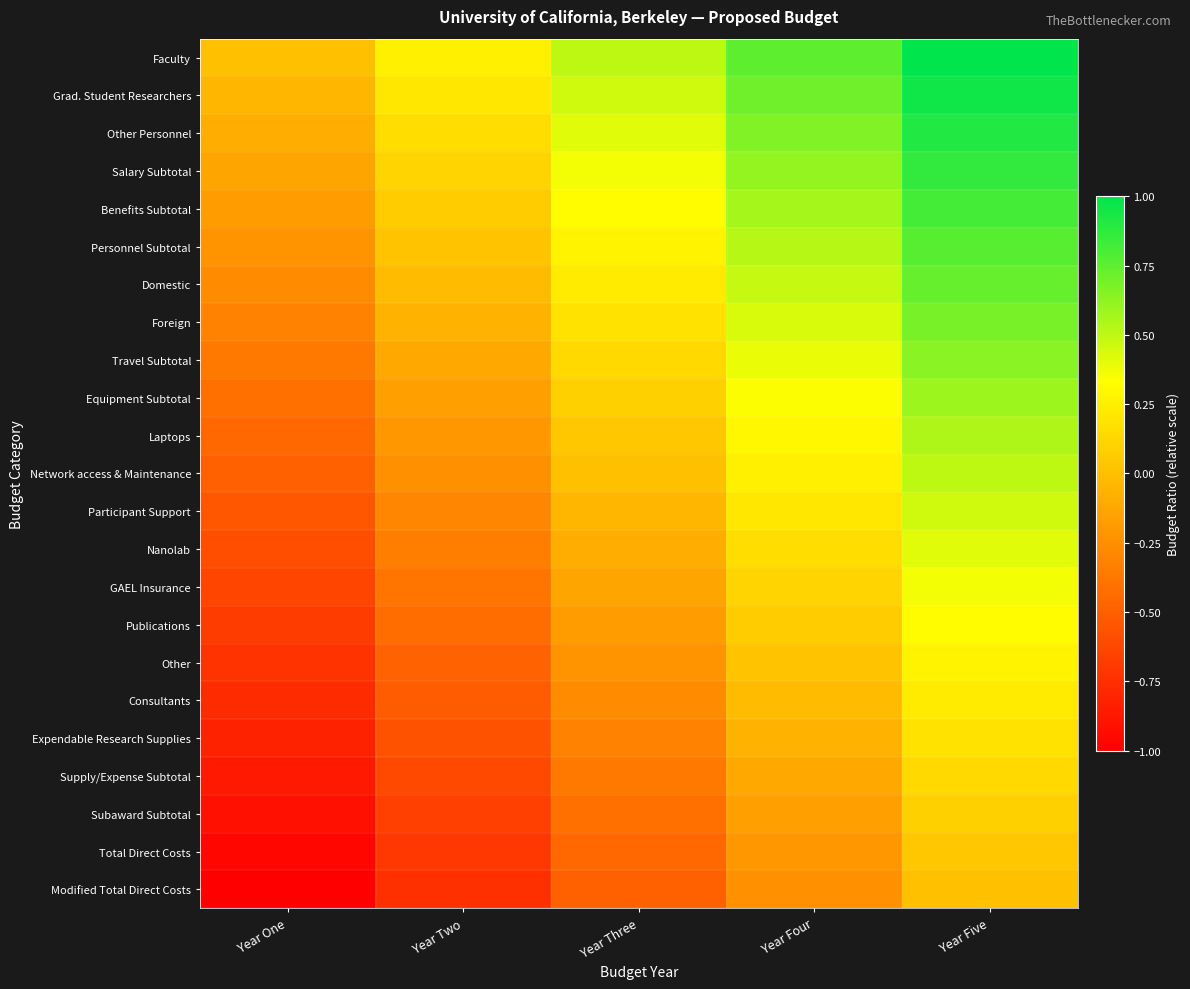

Between Year Two and Year Three, which is larger?

Year Three